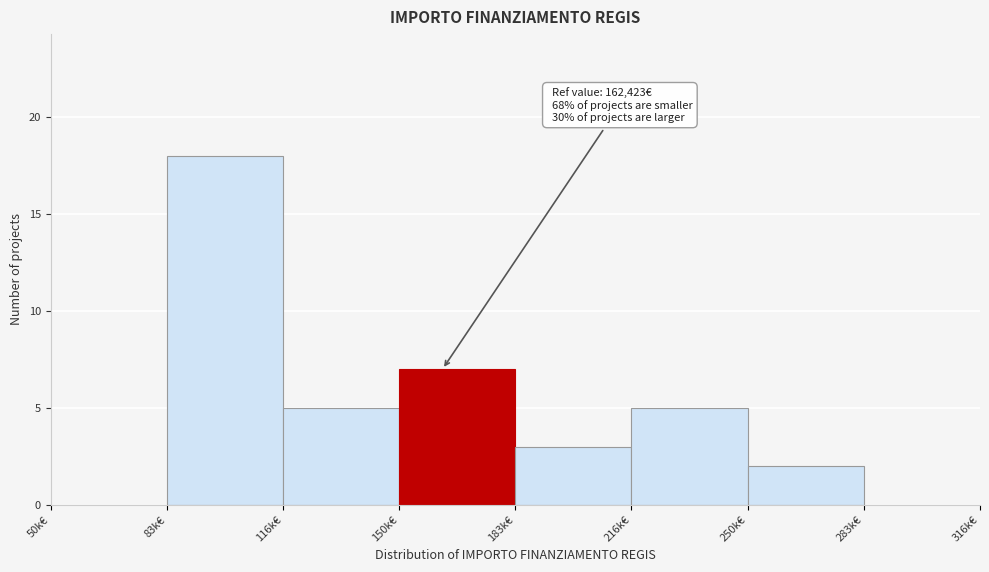

Reading left to right, transcribe all the data shown in this chart.

50k€=0	83k€=18	116k€=5	150k€=7	183k€=3	216k€=5	250k€=2	283k€=0